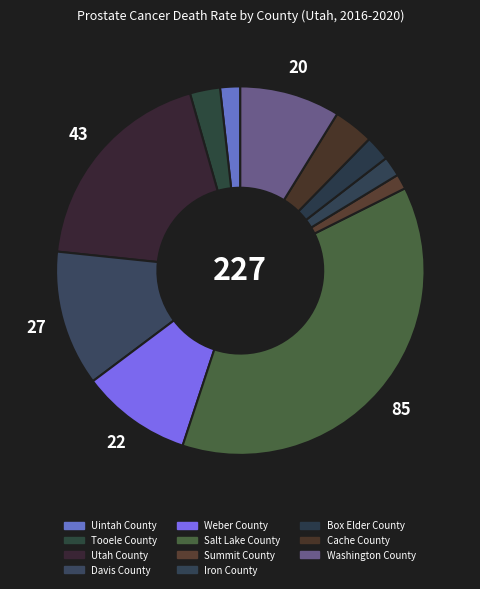

Between Washington County and Weber County, which is larger?

Weber County